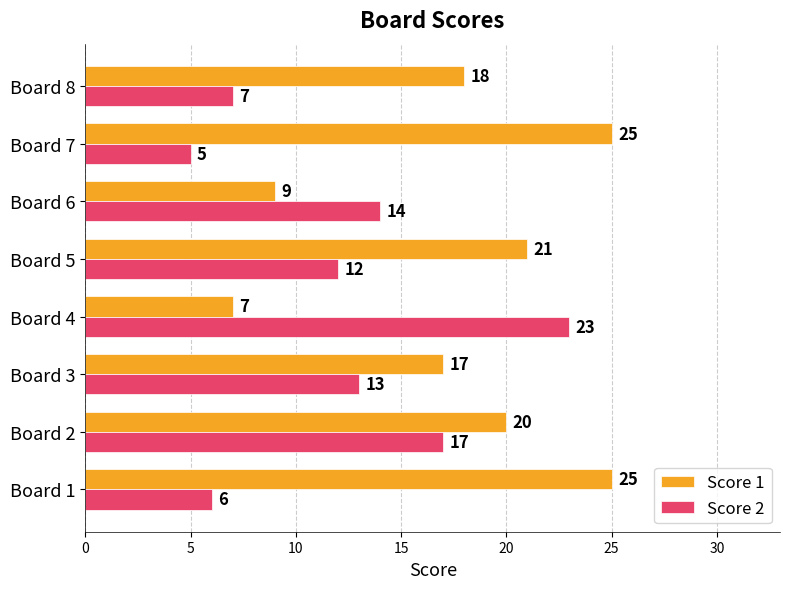

What is the approximate value of Score 2 at Board 1, to the nearest 5?

5